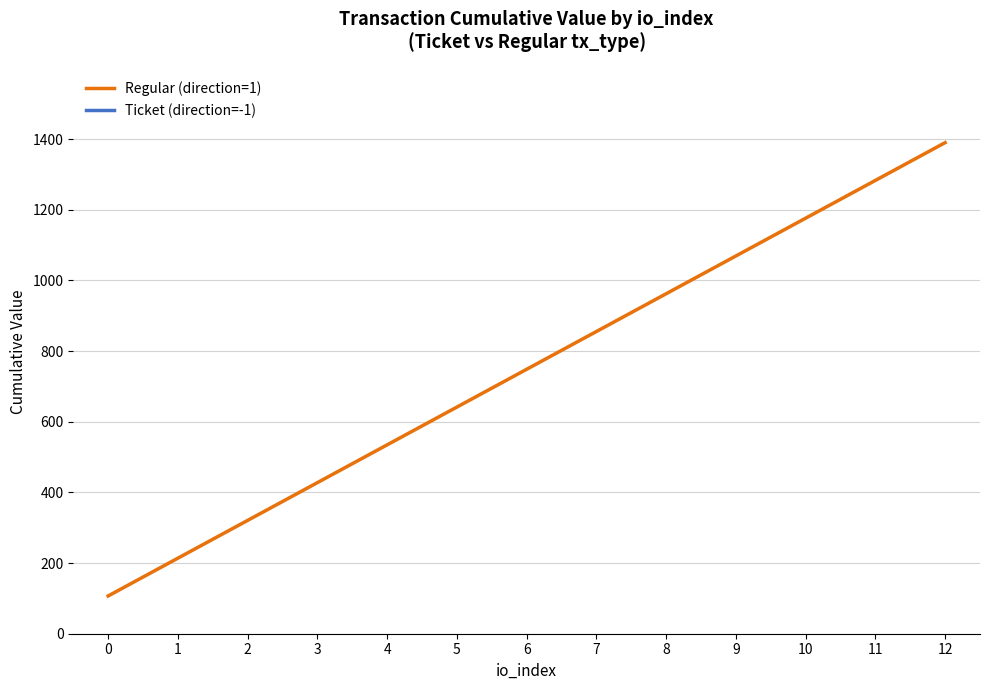

The chart shows a value of 1283.1 at 11. True or false?

True